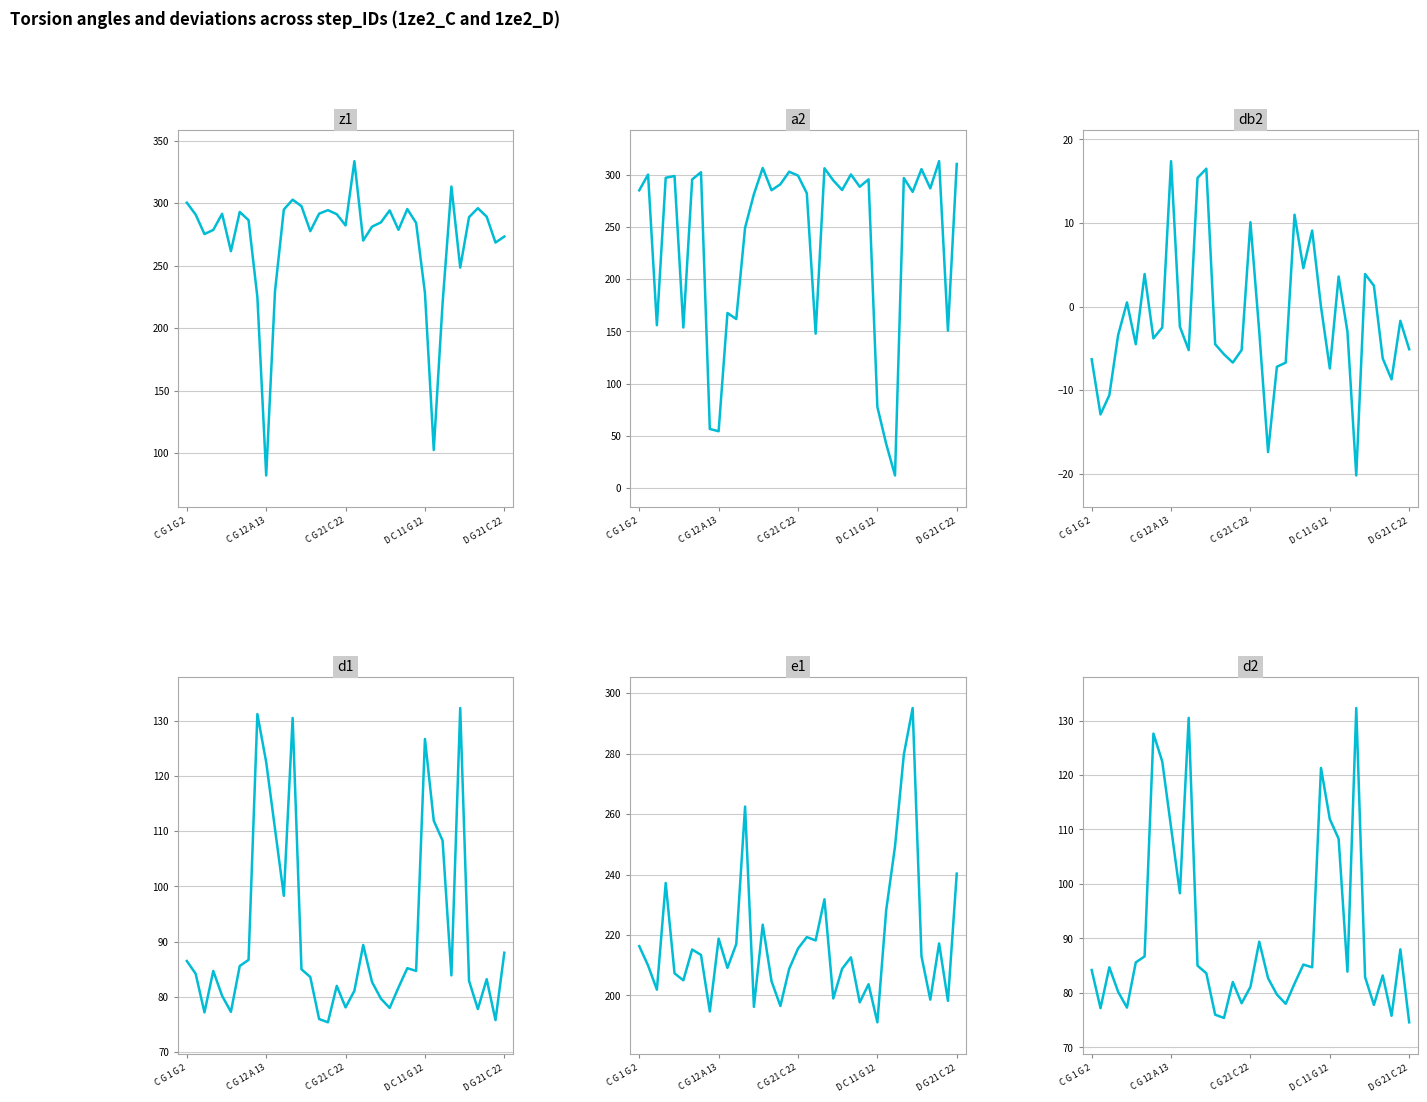

True or false: e1 and db2 cross at least once.

False